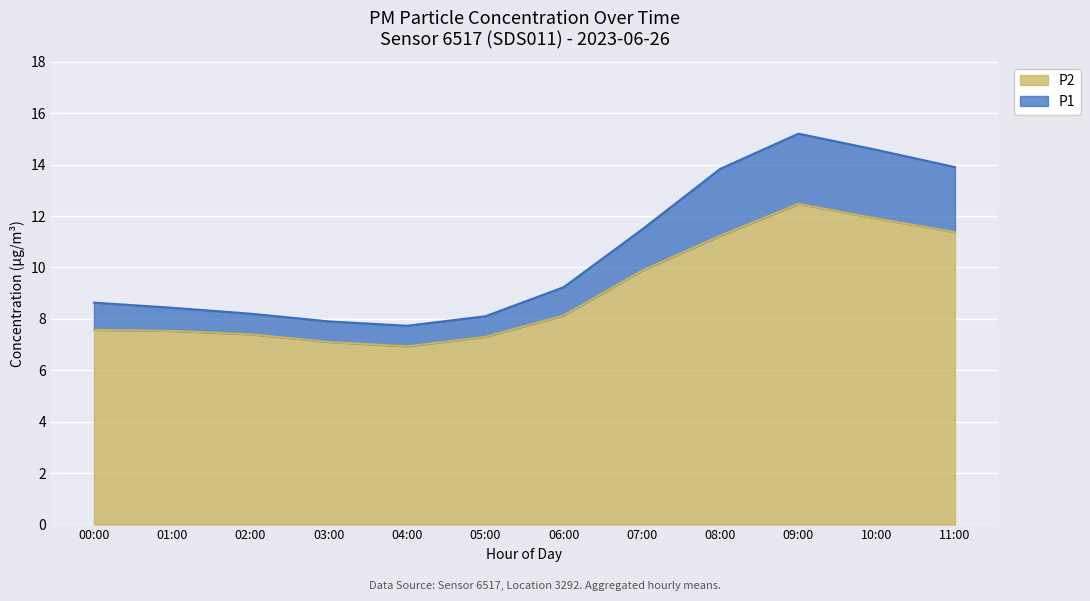

List the series in order of their peak value, lowest first.

P2, P1